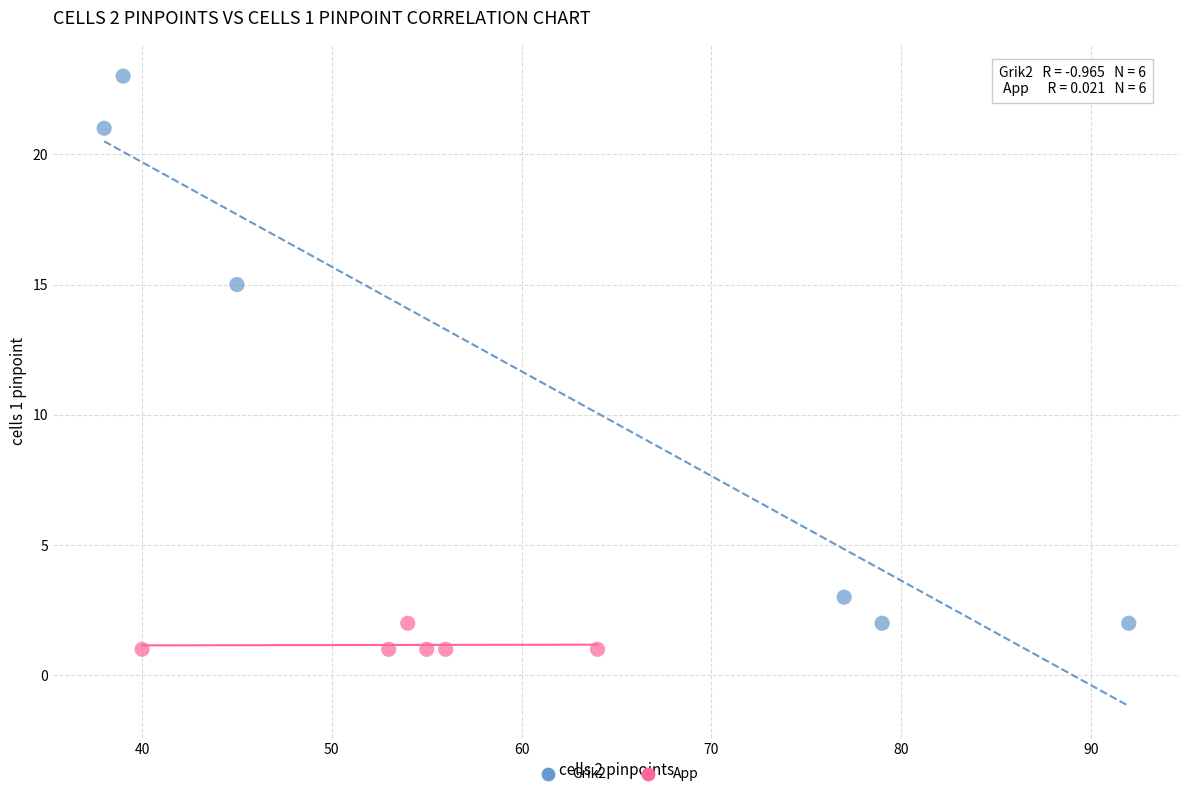

Which series contains the highest Y value?

Grik2